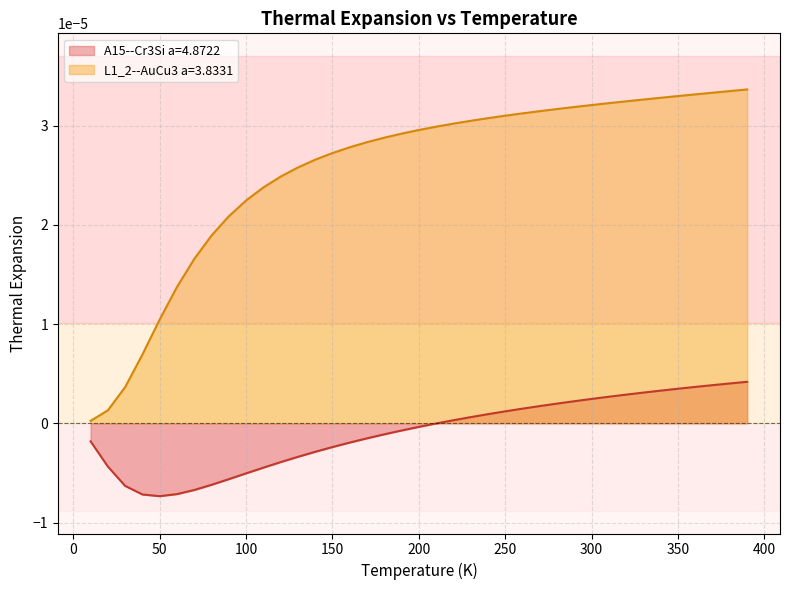

Which series has the widest spread of values?

L1_2--AuCu3 a=3.8331